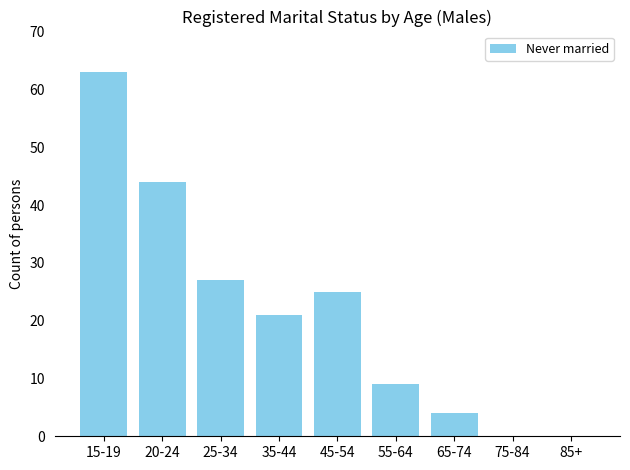

Is it true that the value at 15-19 is 63?

True